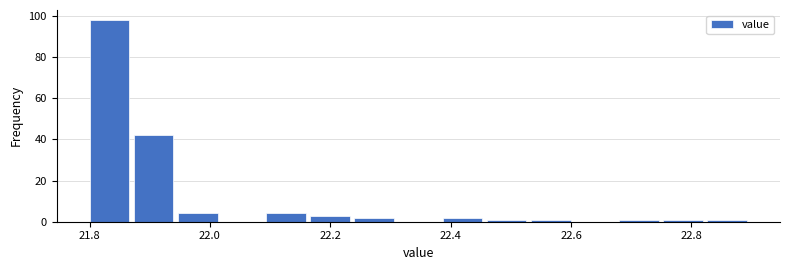

Around what value on the x-axis is the tallest bar? Give the approximate position of its centre, as read against the axis.

21.84